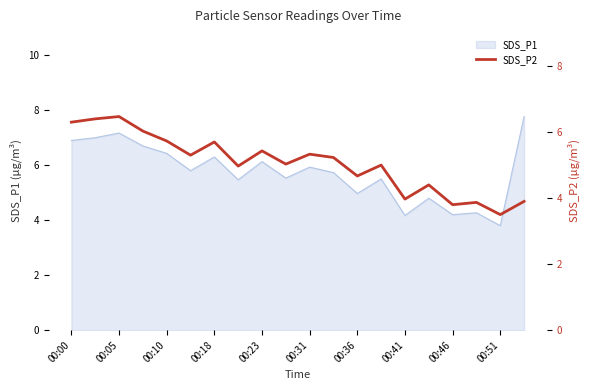

At which label does SDS_P1 reach its minimum?

00:51